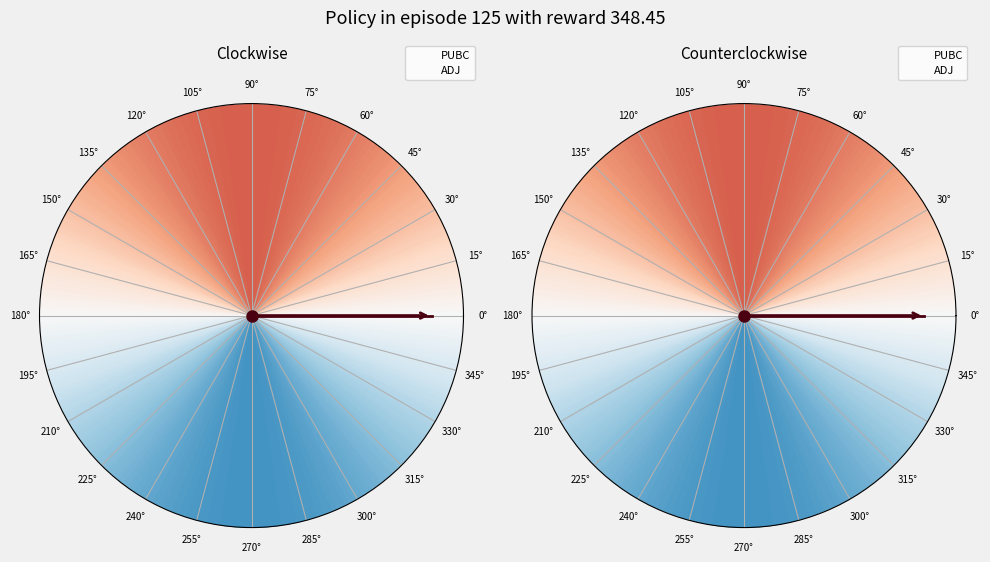

Count the number of slices in the pie.

2